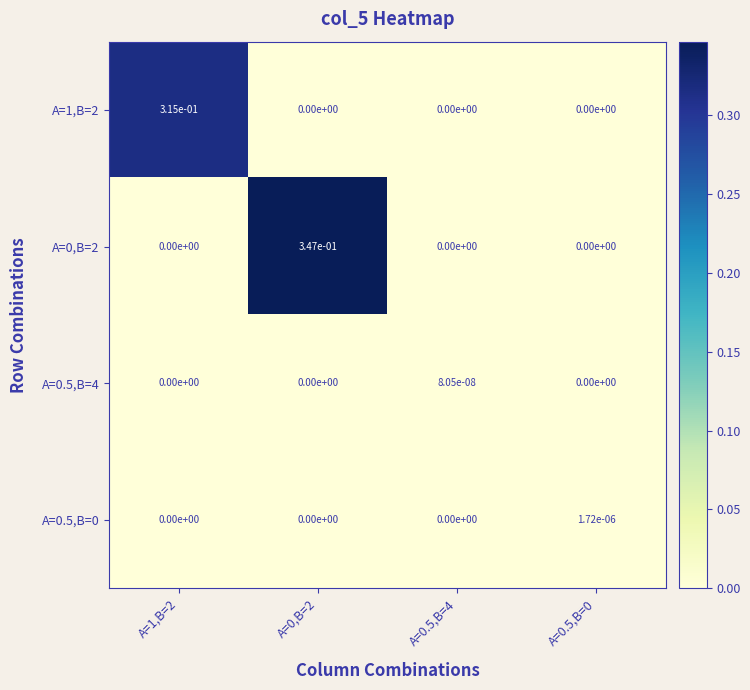

The value of A=0,B=2 at A=0.5,B=4 is 0.0. True or false?

True